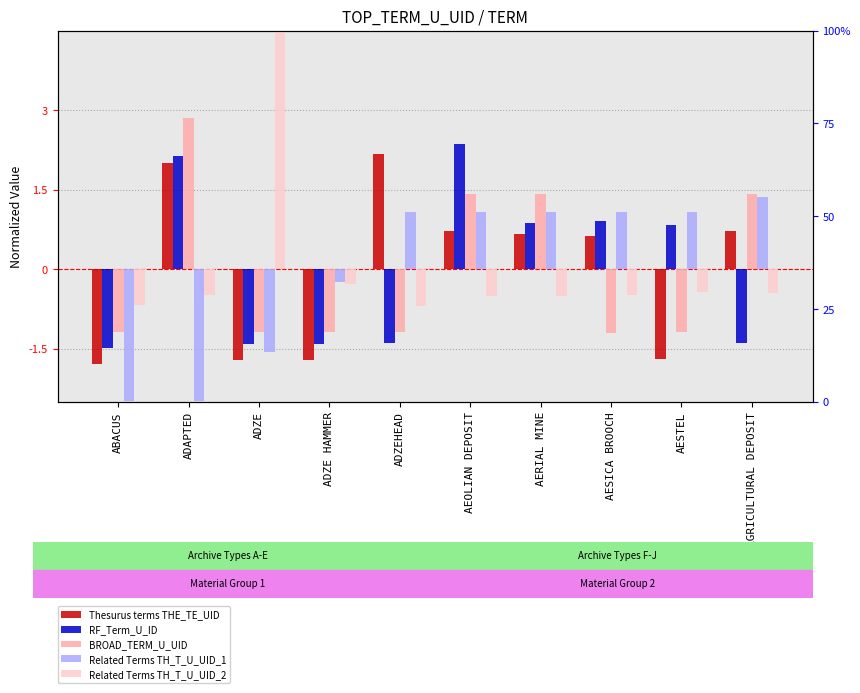

How many data points in Related Terms TH_T_U_UID_2 are above 0?

1